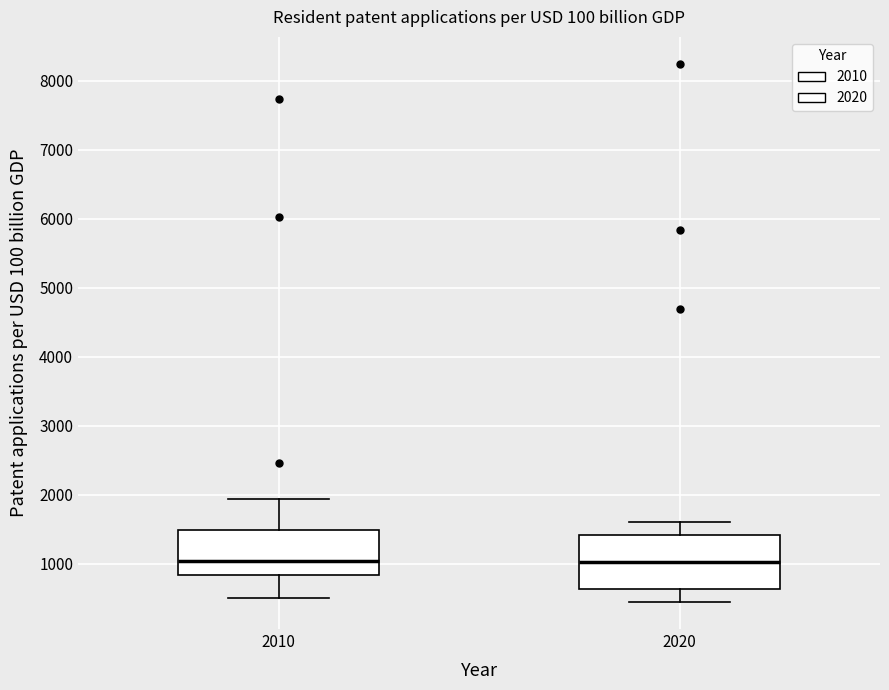

Comparing the boxes themselves (not the whiskers), which one is the tallest?

2020